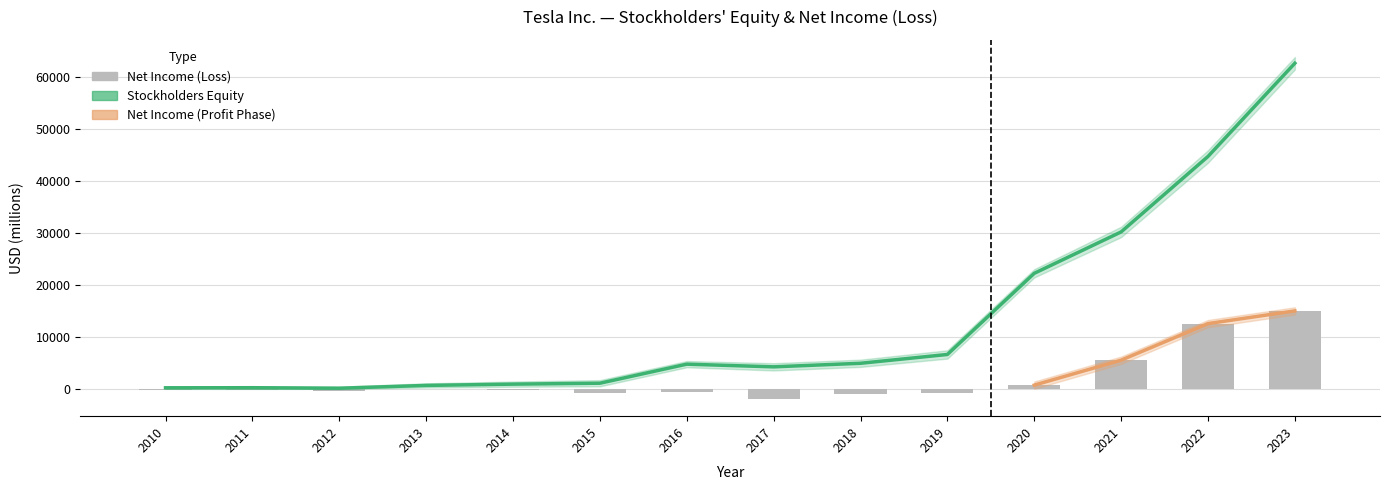

Which series has the largest total across all categories?

Stockholders Equity